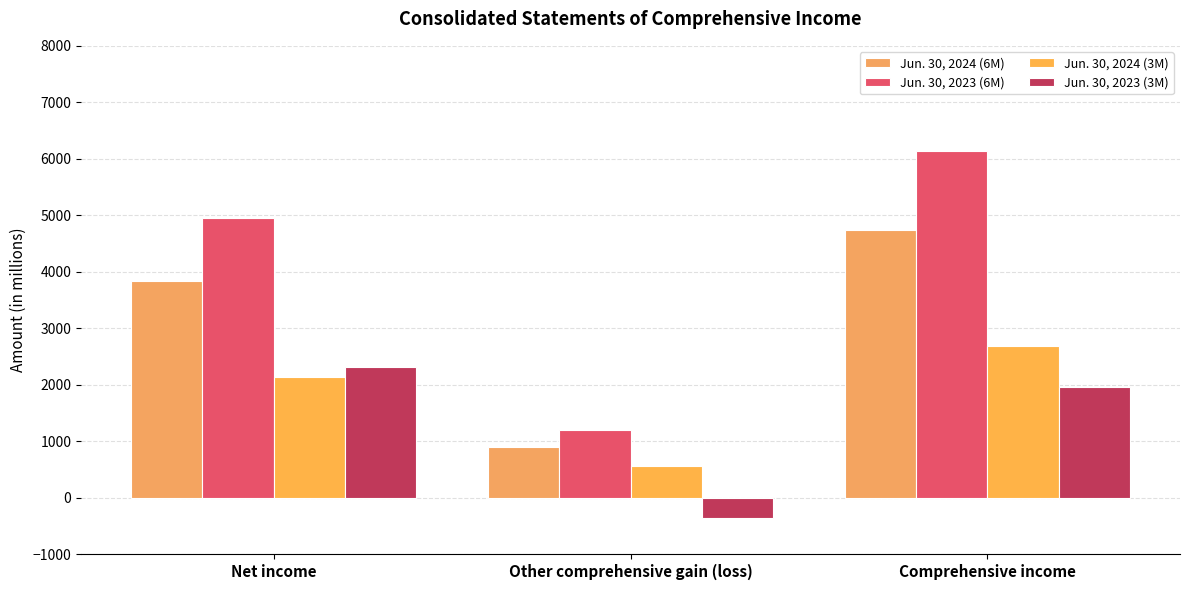

What is the difference between the maximum and minimum values in the Jun. 30, 2024 (6M) series?

3844